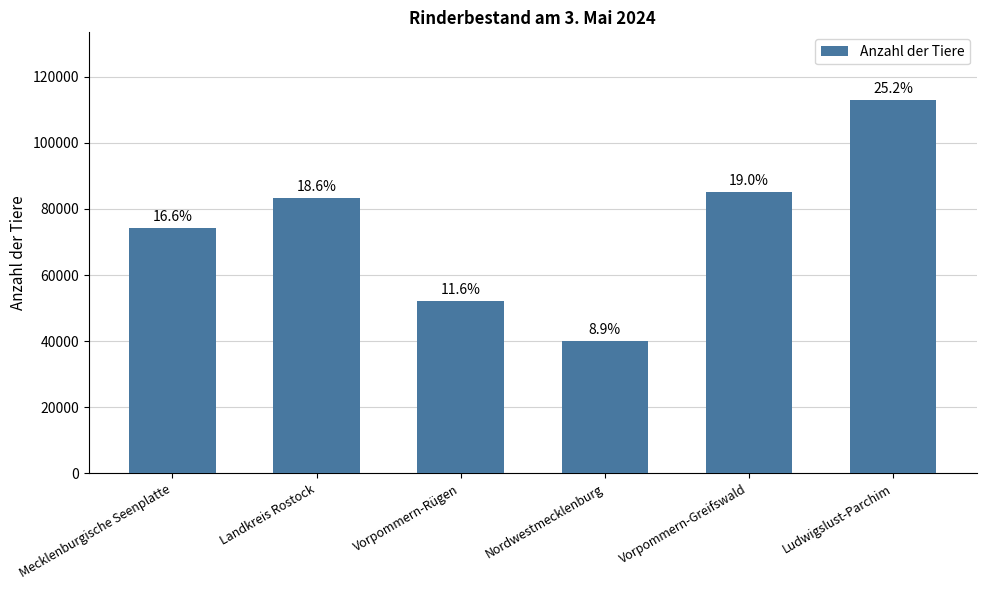

How many bars are there in total?

6